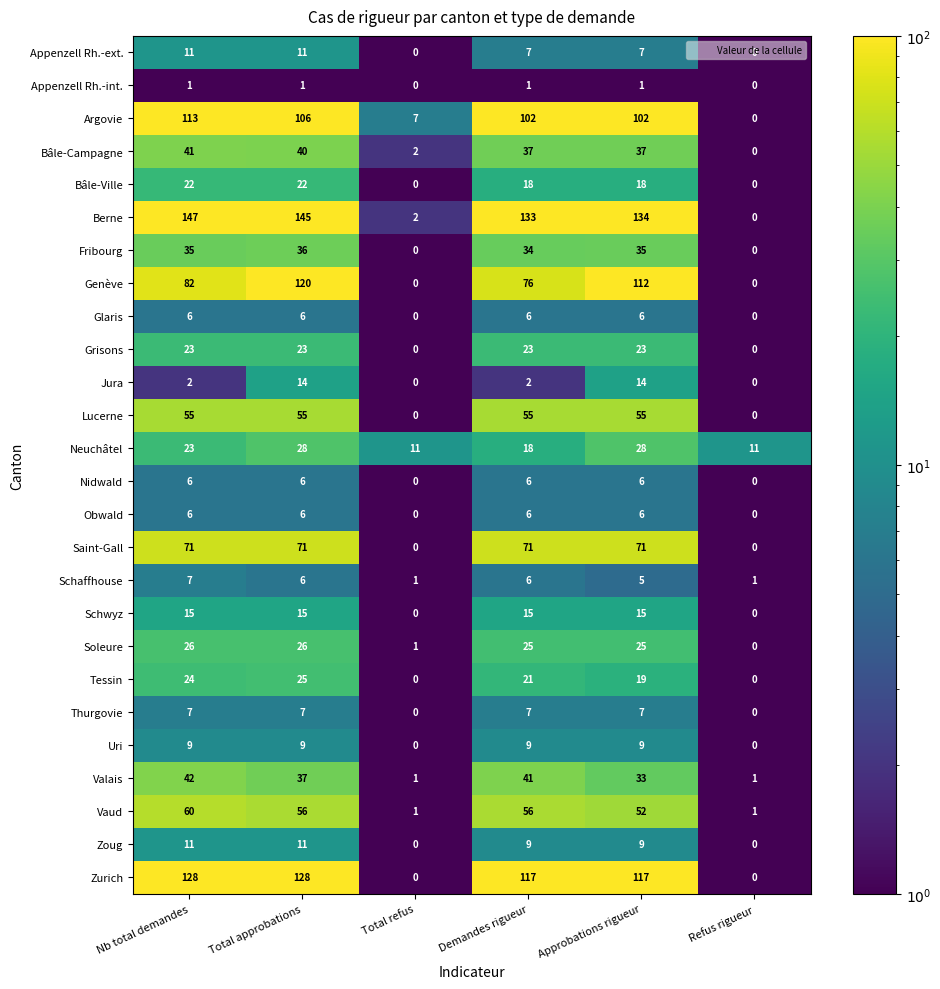

The value of Jura at Refus rigueur is 6. True or false?

False